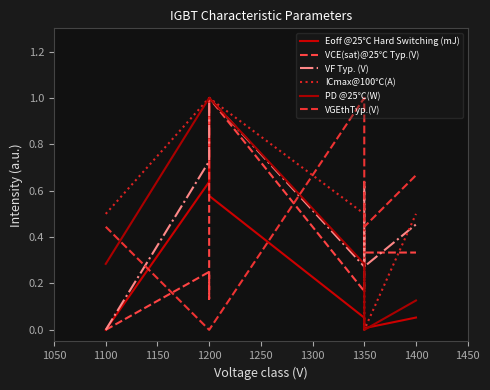

How many times do VCE(sat)@25℃ Typ.(V) and PD @25℃(W) cross each other?

1